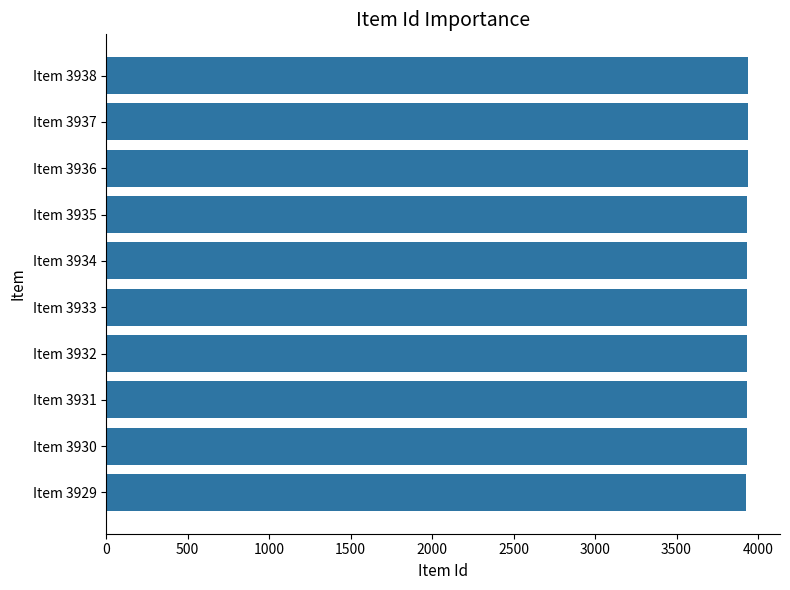

What is the average value?

3934